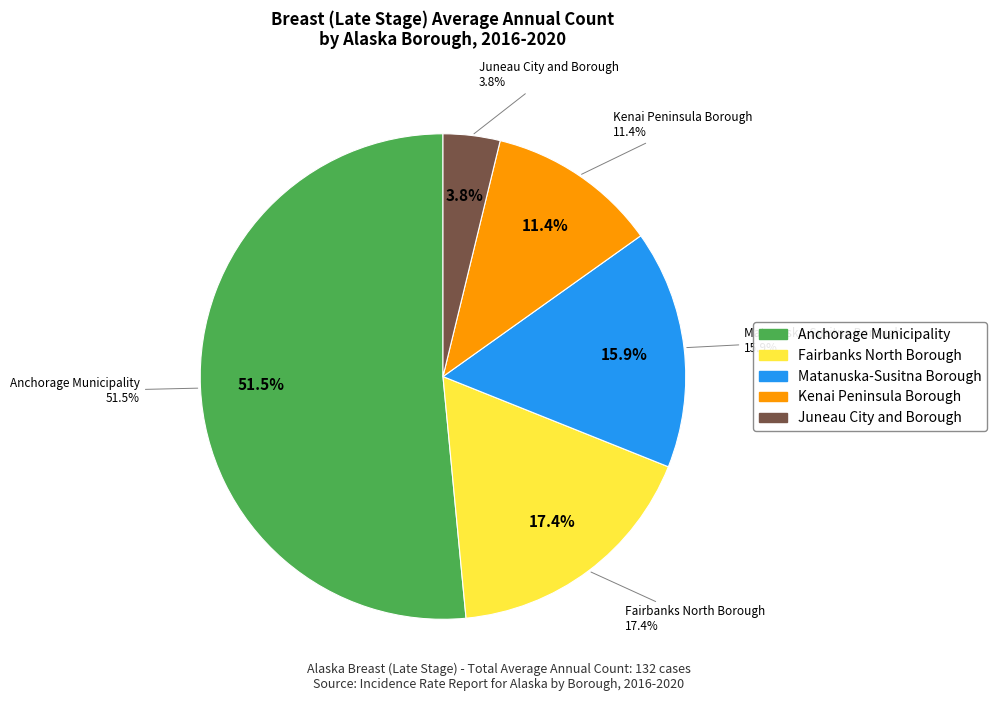

Which slice represents more than half of the pie?

Anchorage Municipality